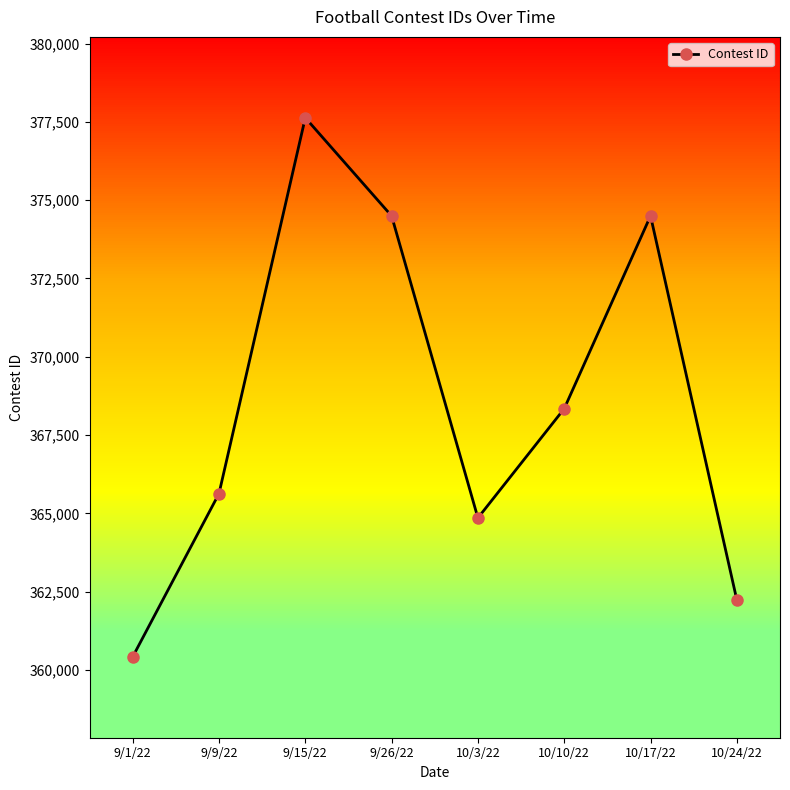

Does the chart display data point markers on the line(s)?

Yes